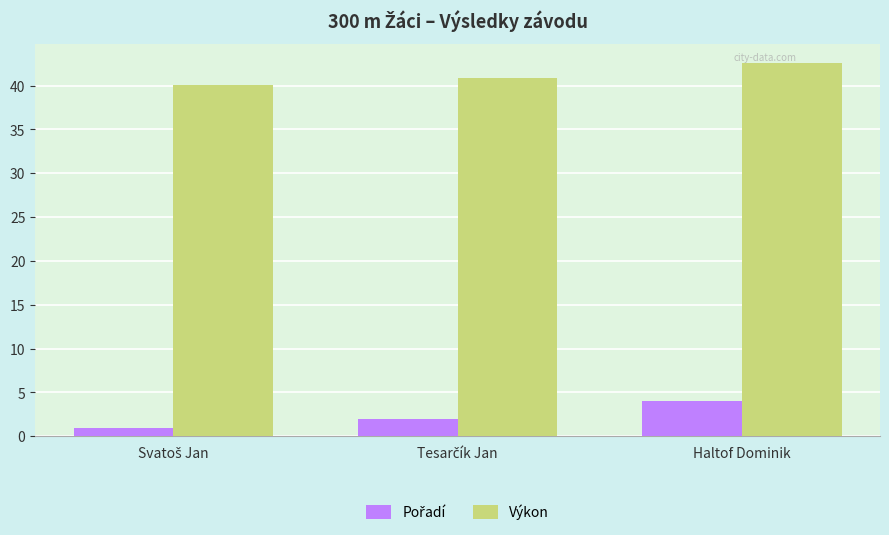

How many groups of bars are there?

3